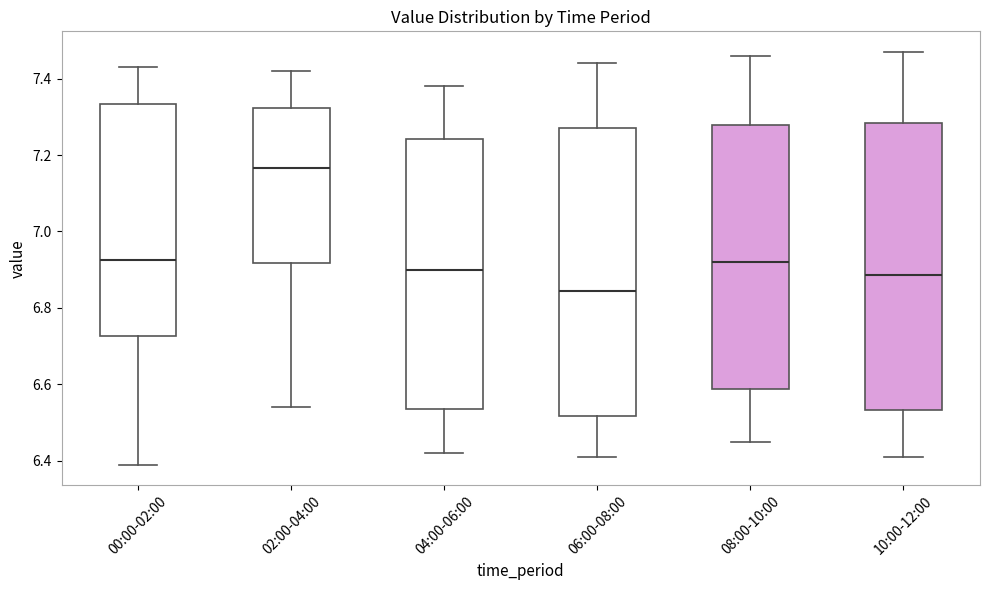

Which box has the lowest median line?

06:00-08:00